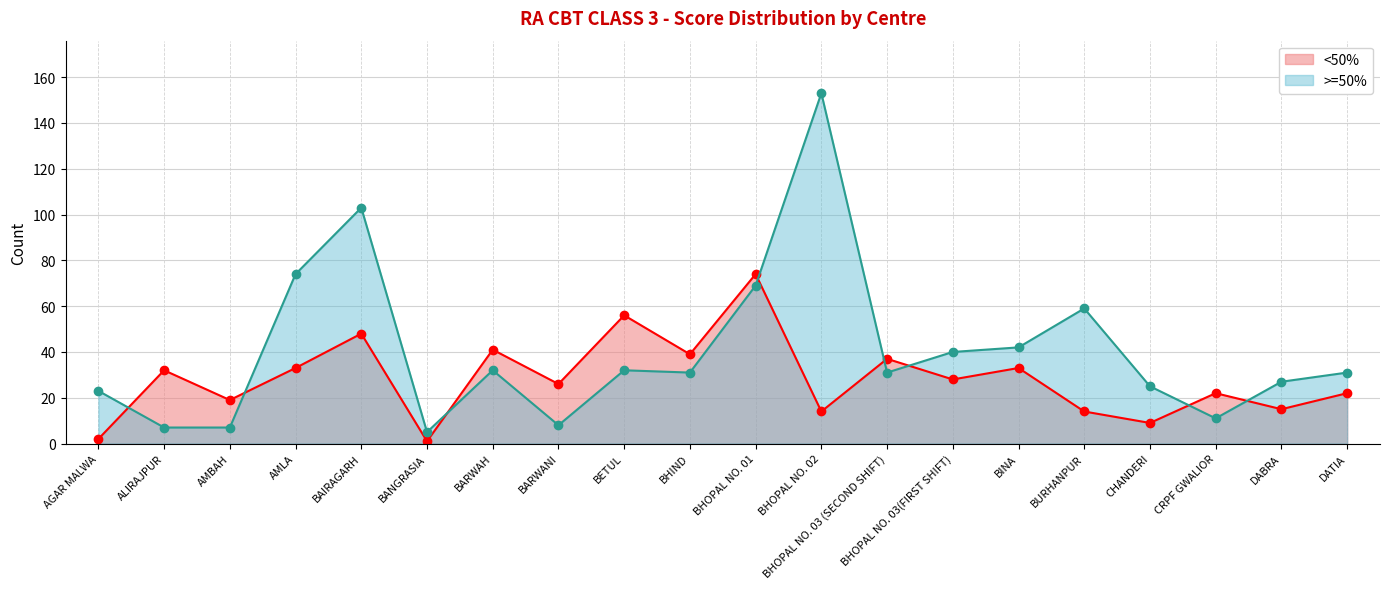

What is the difference between the >=50% values at CRPF GWALIOR and DABRA?

16